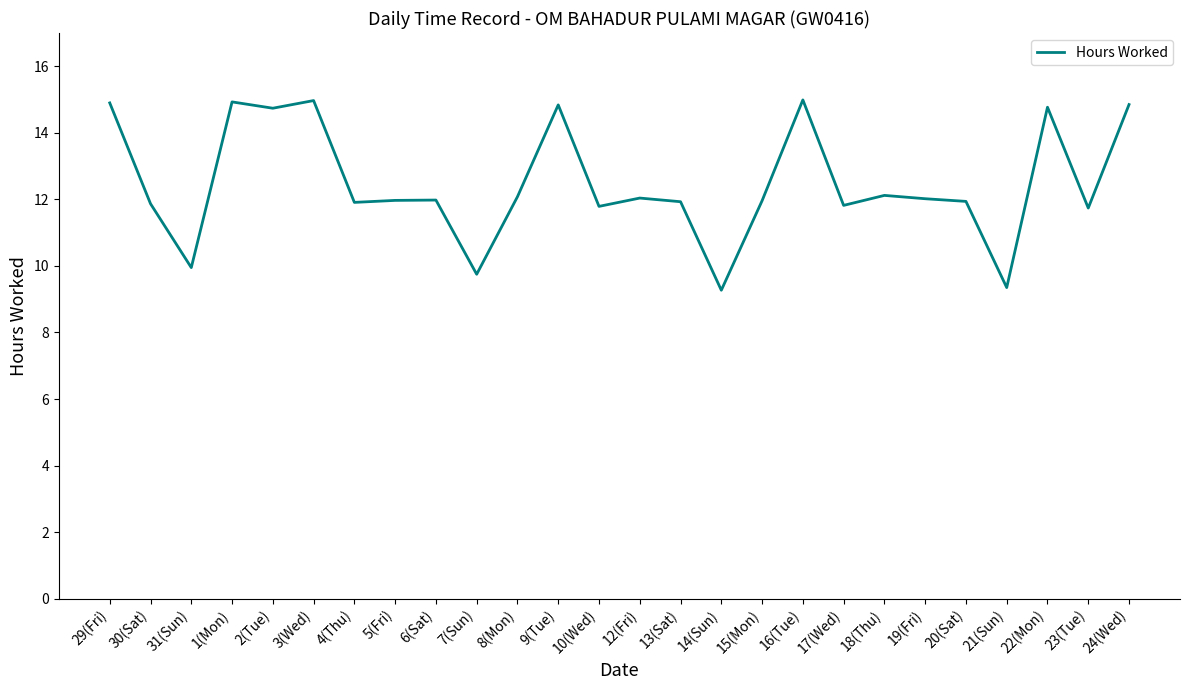

What is the greatest value displayed?

15.0